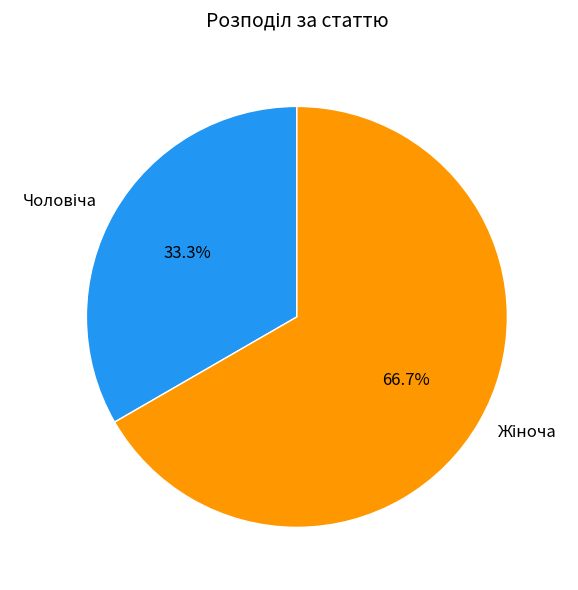

Does any single category account for the majority?

Yes